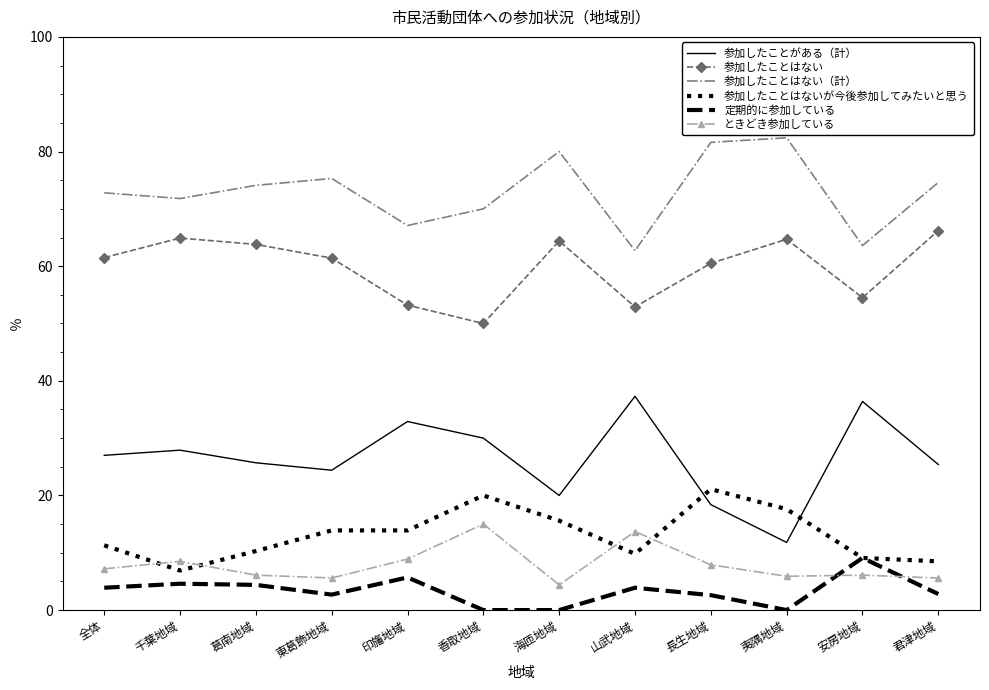

What position from the right is 東葛飾地域?

9